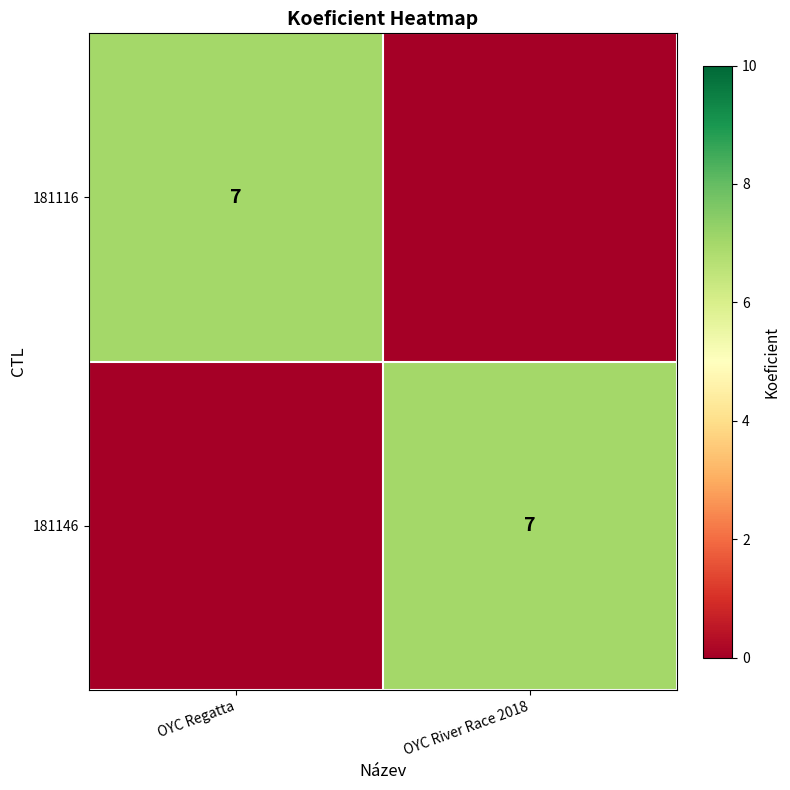

True or false: 181116 has a value of 7 at OYC Regatta.

True